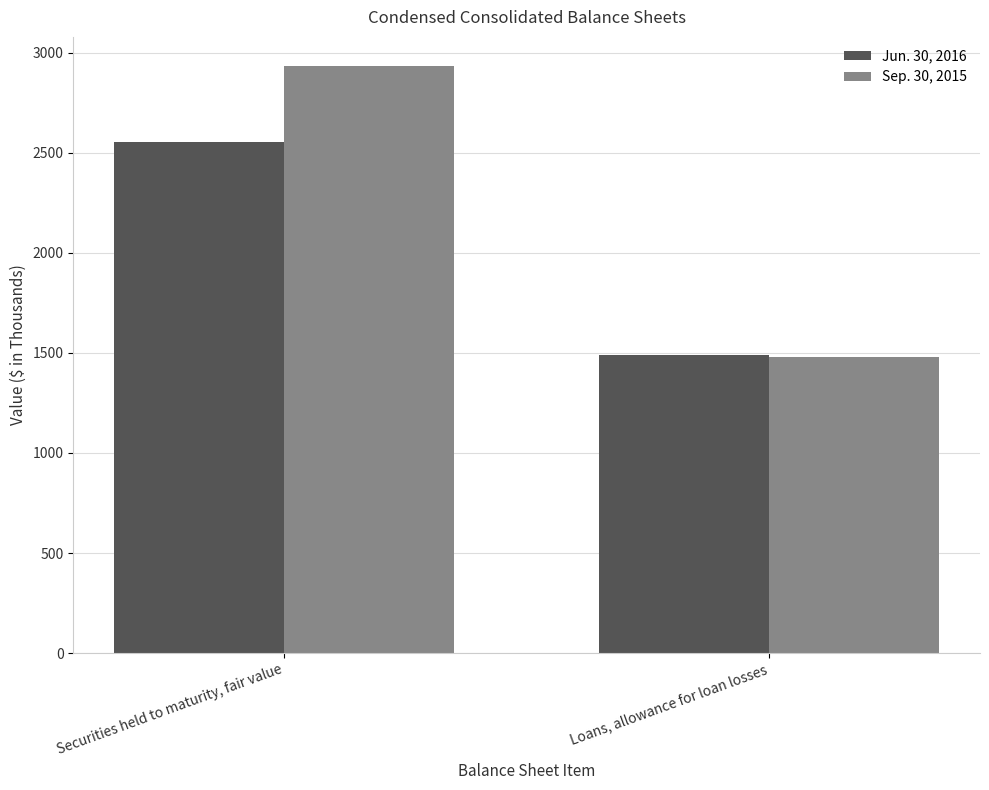

Which series has the widest spread of values?

Sep. 30, 2015